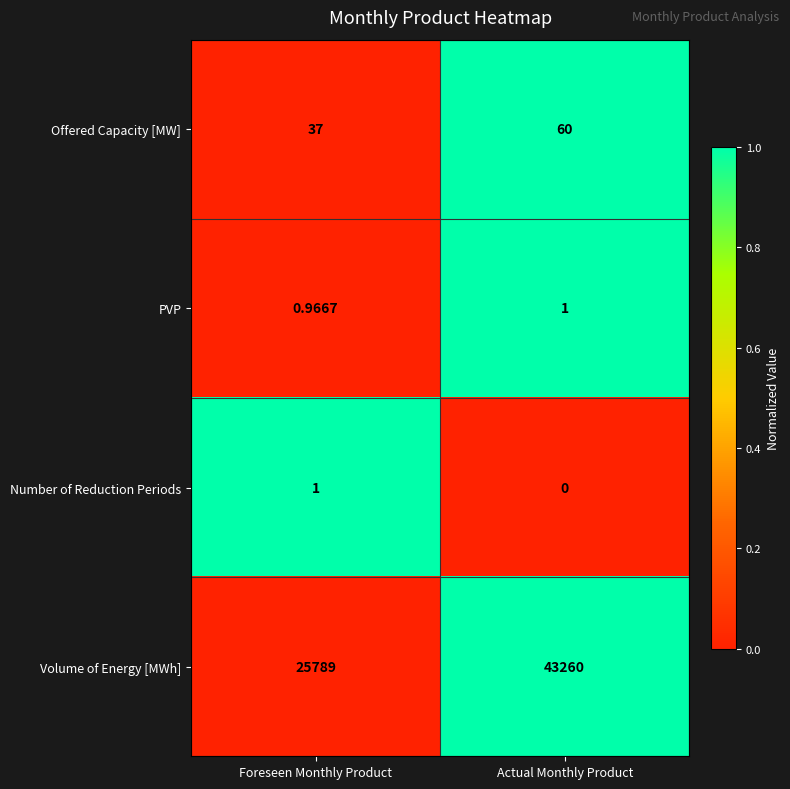

Between Foreseen Monthly Product and Actual Monthly Product, which series saw the biggest shift?

Volume of Energy [MWh]